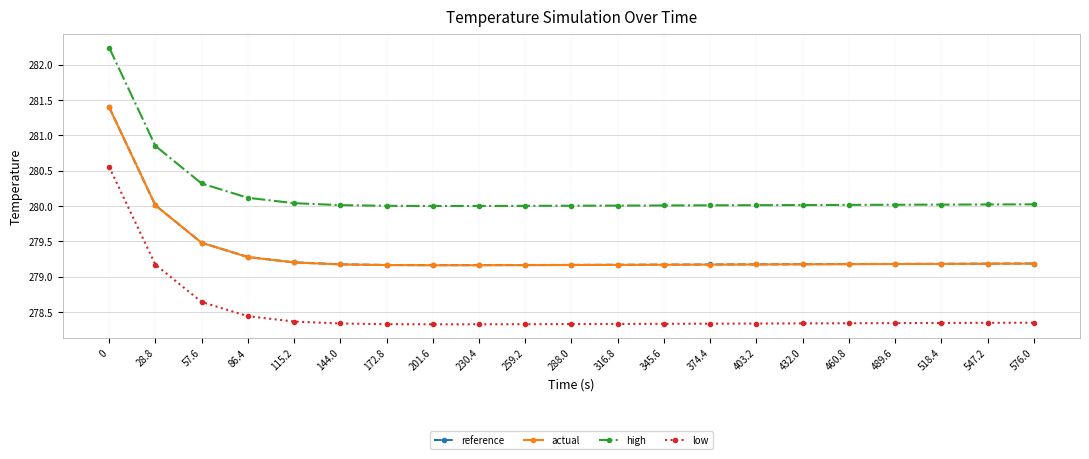

Read the actual value at 0.

281.4